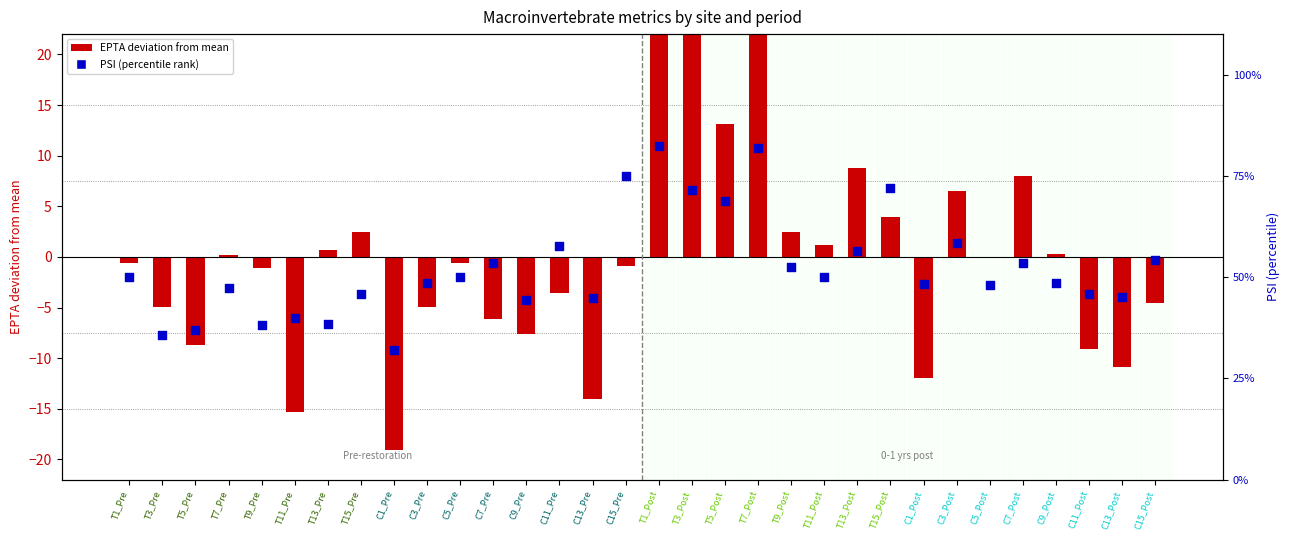

What is the total value across all series at T9_Pre?

37.0